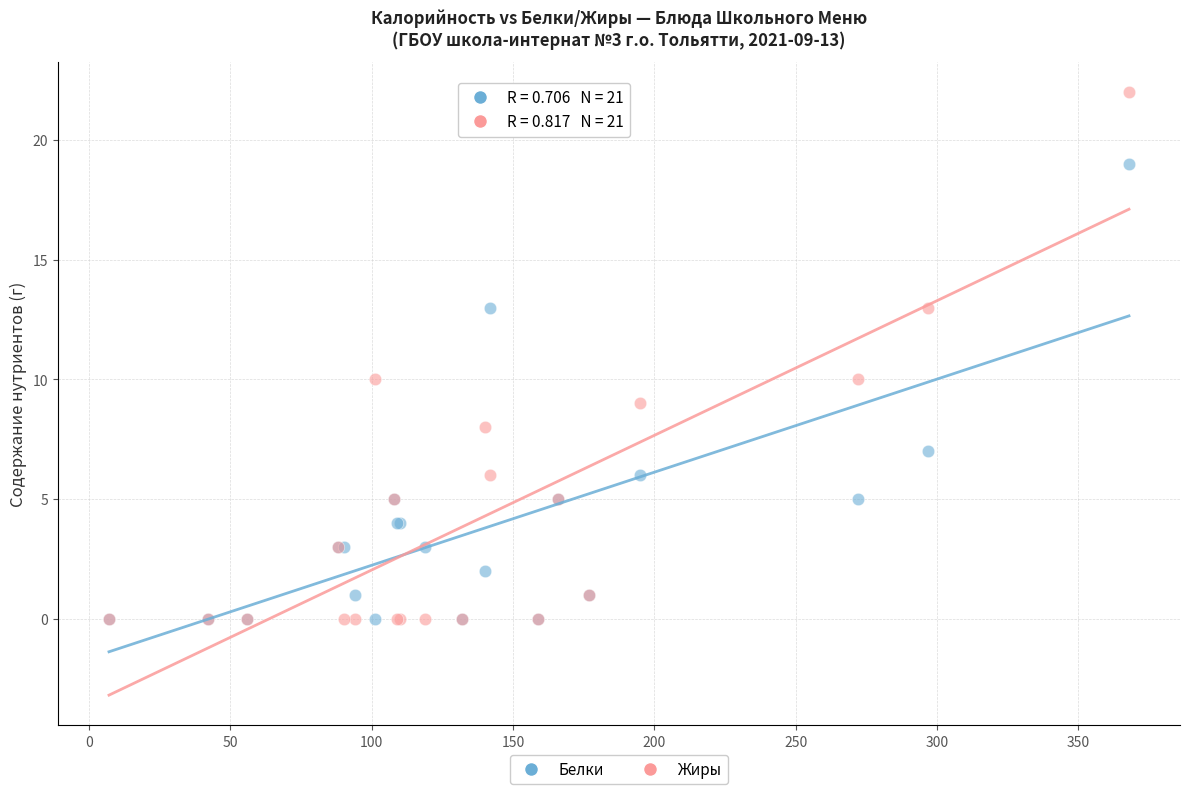

What is the X range (max minus min) for the scatter plot?

361